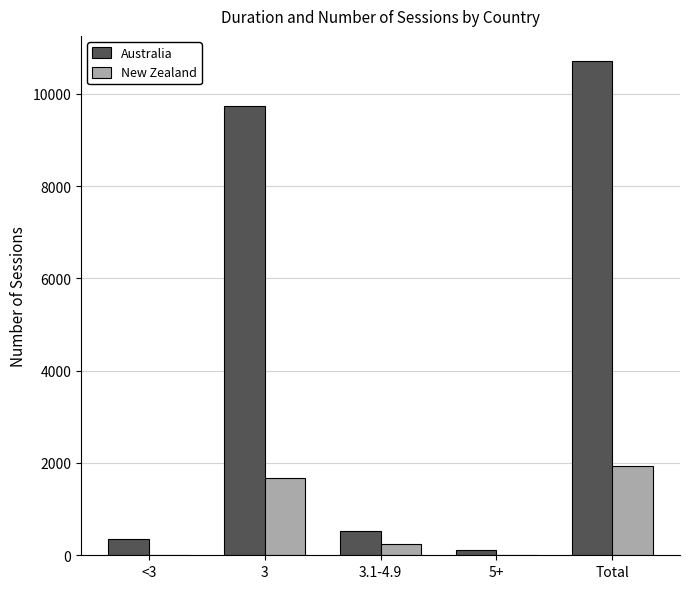

Which category has the highest value across all series?

Total